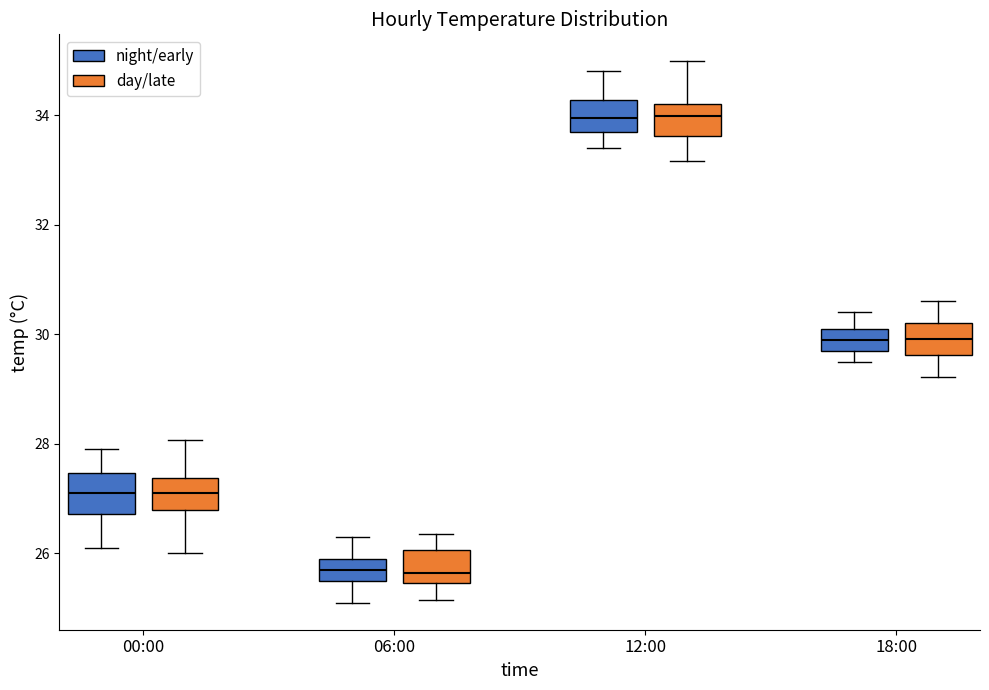

Reading left to right, transcribe this box plot: for each box, give where its median line is, the range the box spans, and where its two whiskers end, as read against the y-axis. The values are not printed on the chart, so give them approximately, as read against the axis.

00:00 (night/early): median 27.2, box 26.8 to 27.4, whiskers 26.2 to 28.0
00:00 (day/late): median 27.2, box 26.8 to 27.4, whiskers 26.0 to 28.0
06:00 (night/early): median 25.8, box 25.6 to 26.0, whiskers 25.2 to 26.4
06:00 (day/late): median 25.6, box 25.4 to 26.0, whiskers 25.2 to 26.4
12:00 (night/early): median 34.0, box 33.8 to 34.2, whiskers 33.4 to 34.8
12:00 (day/late): median 34.0, box 33.6 to 34.2, whiskers 33.2 to 35.0
18:00 (night/early): median 30.0, box 29.8 to 30.2, whiskers 29.6 to 30.4
18:00 (day/late): median 30.0, box 29.6 to 30.2, whiskers 29.2 to 30.6